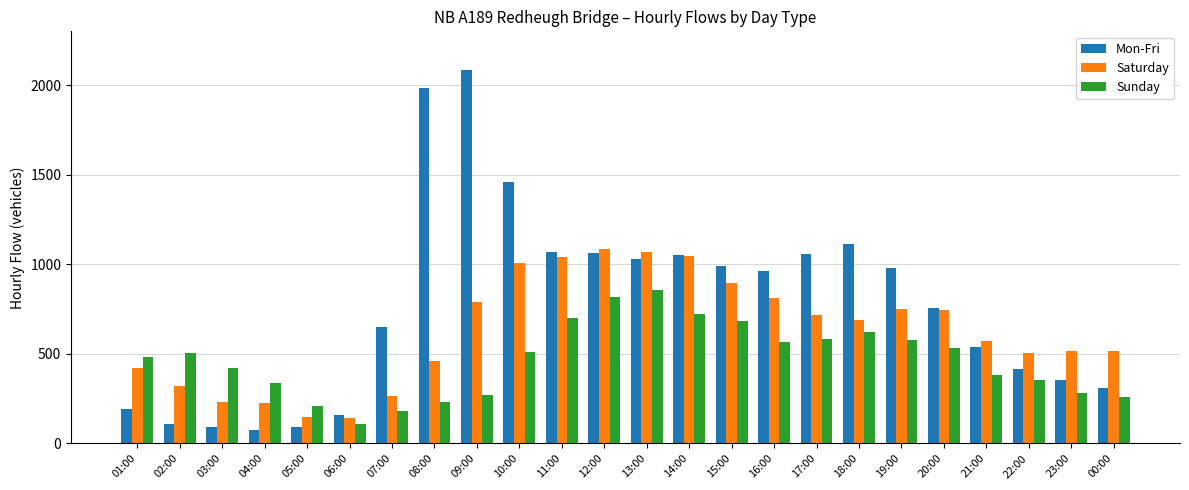

Rank the series by their average value, from highest to lowest.

Mon-Fri, Saturday, Sunday